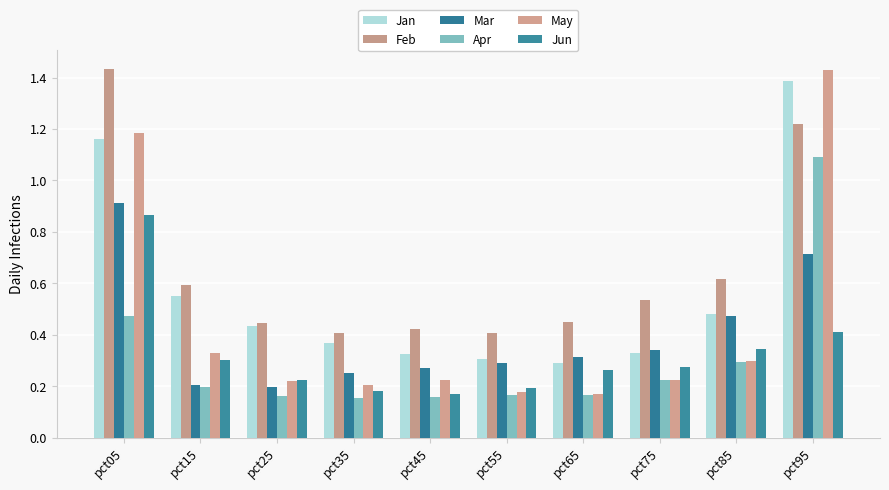

Does the chart contain stacked bars?

No